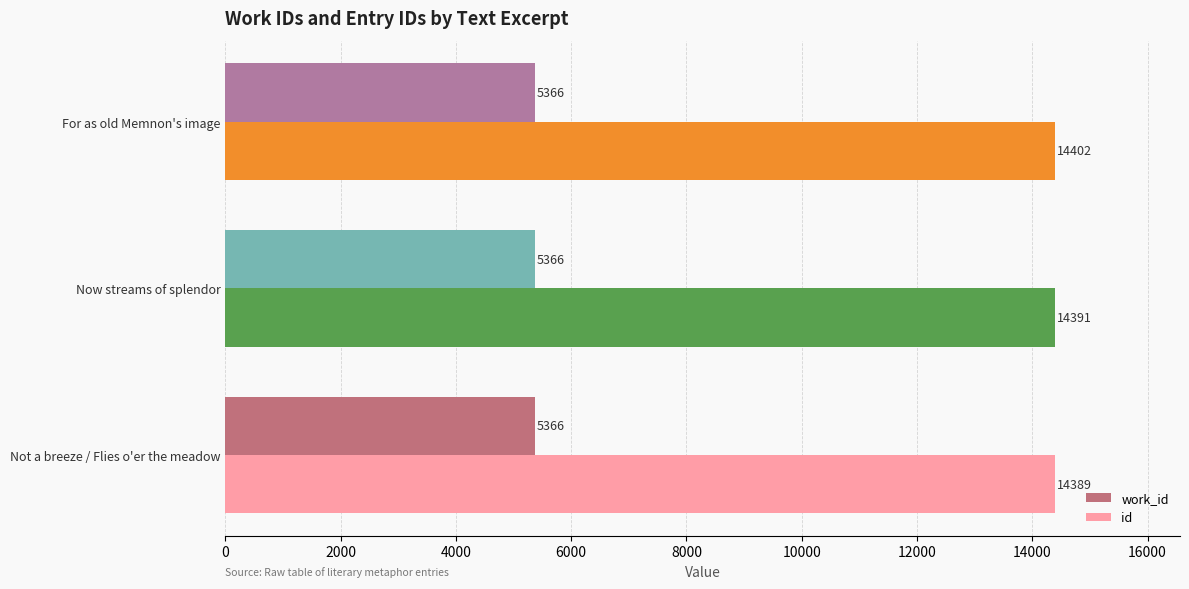

What is the maximum value for id?

14402